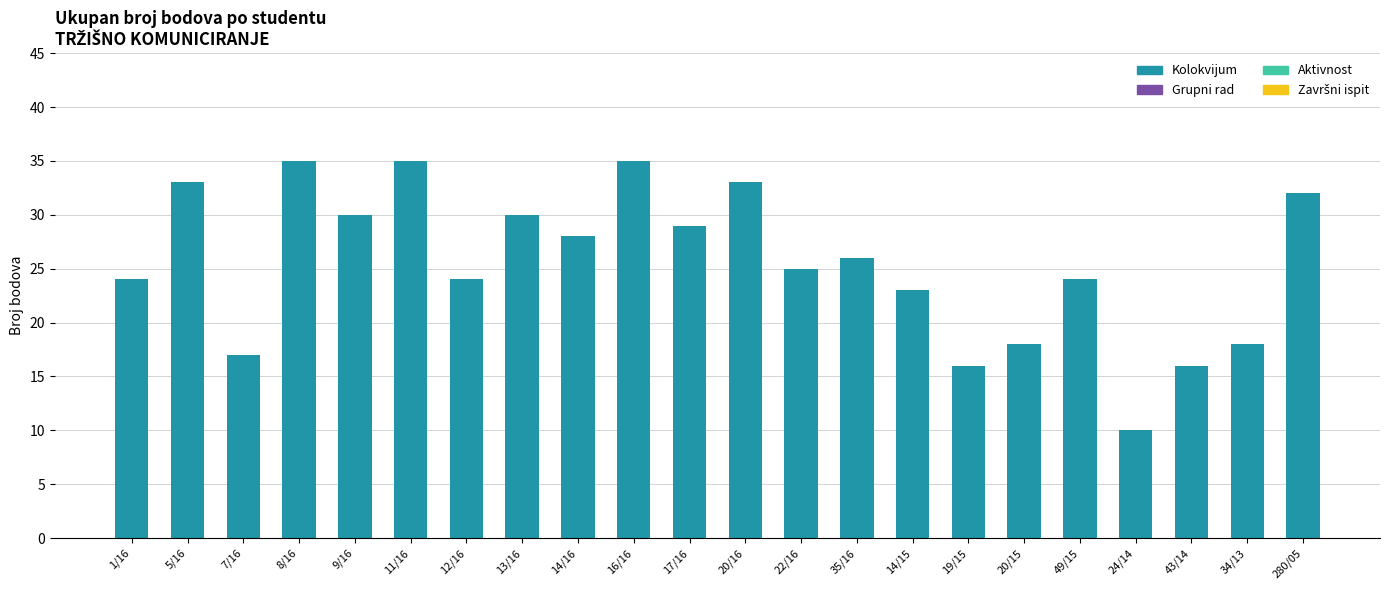

Where is the data nearest to the value 22?

14/15